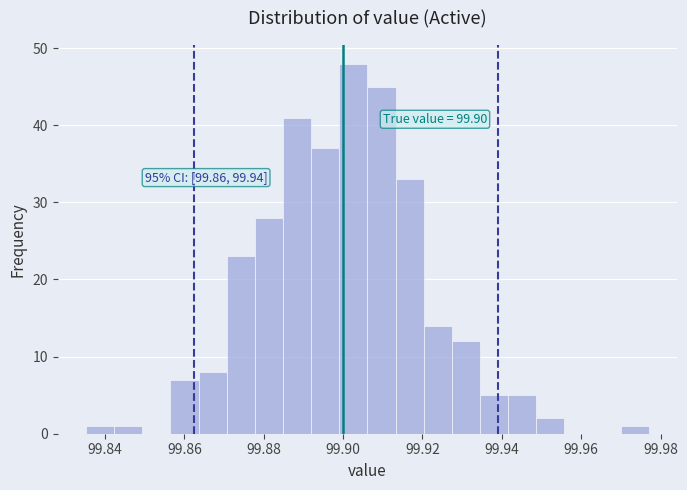

Around what value on the x-axis is the tallest bar? Give the approximate position of its centre, as read against the axis.

99.902